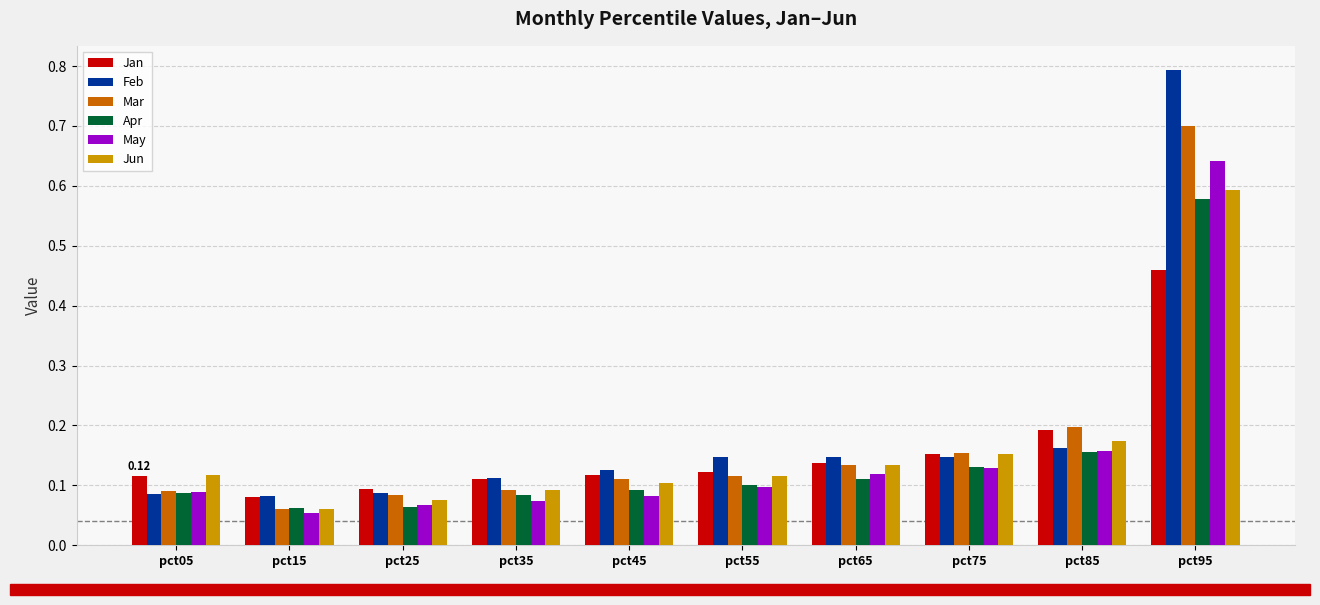

Which series has the largest range (max minus min)?

Feb